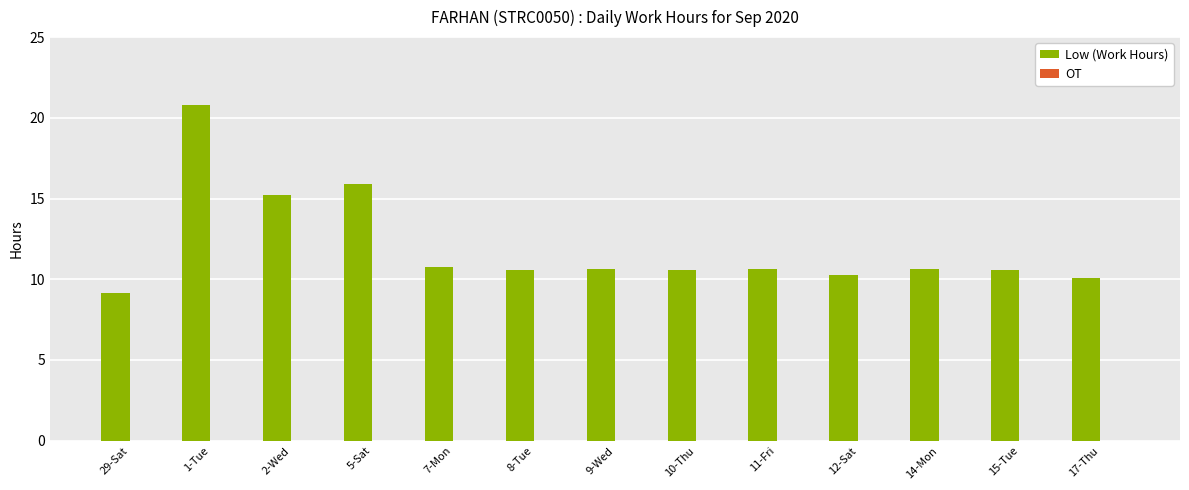

What is the ratio of the value at 11-Fri to the value at 10-Thu?

1.0